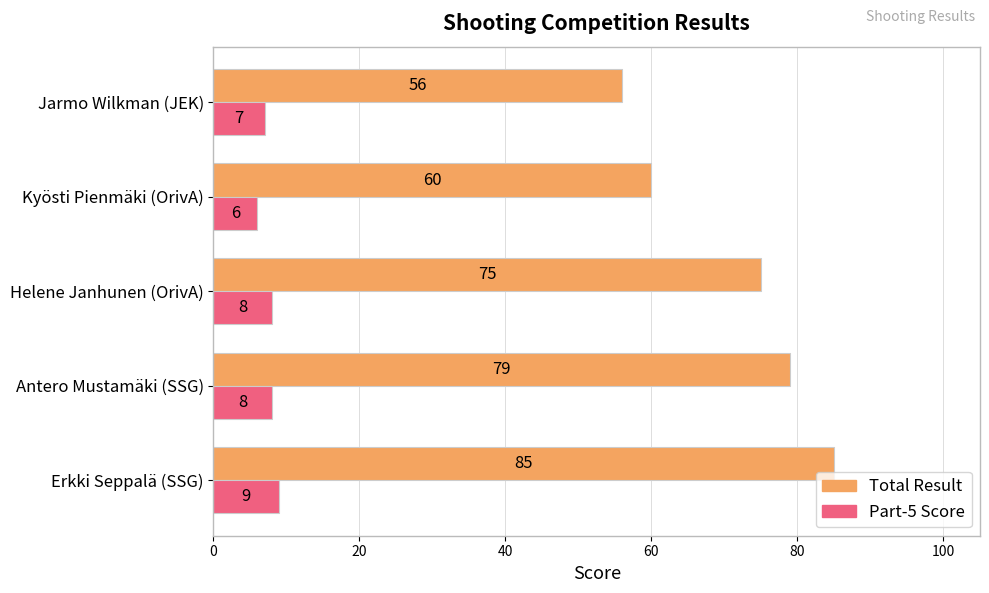

How many categories are shown in the chart?

5